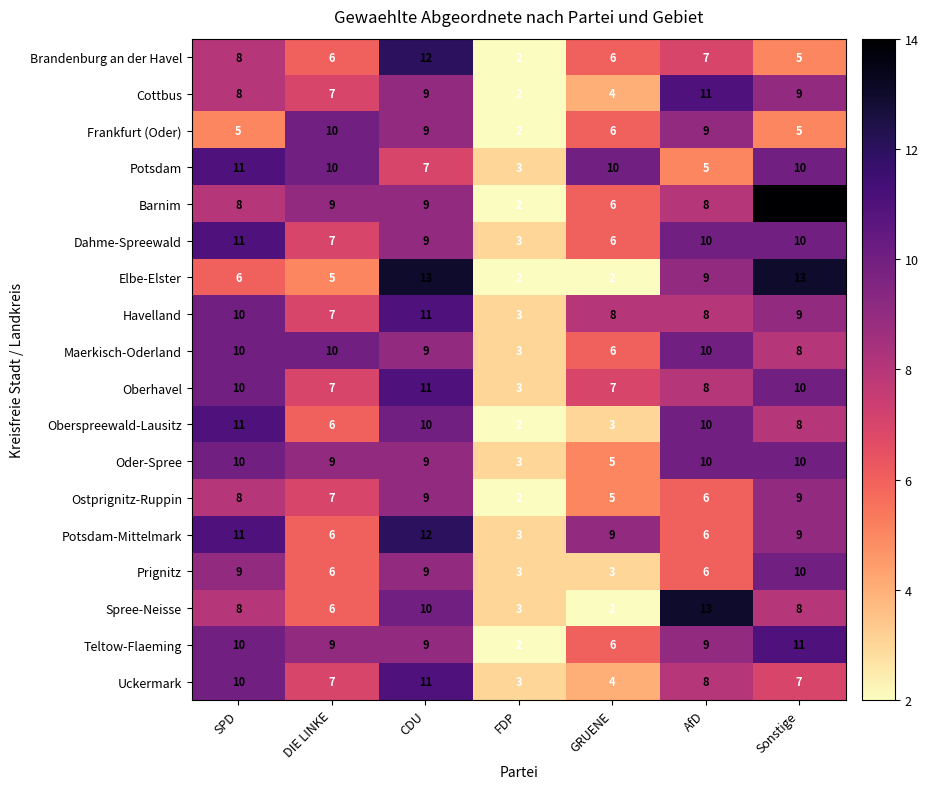

The Ostprignitz-Ruppin series shows 9 at CDU. True or false?

True